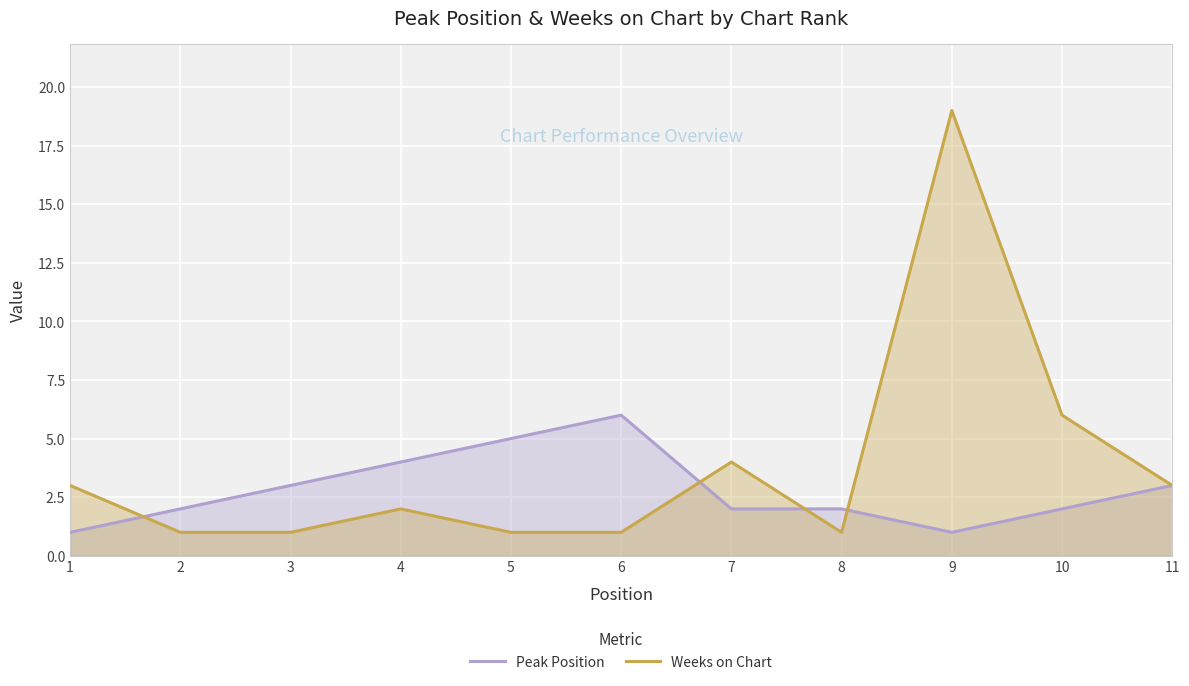

At how many categories does at least one series exceed 1?

11